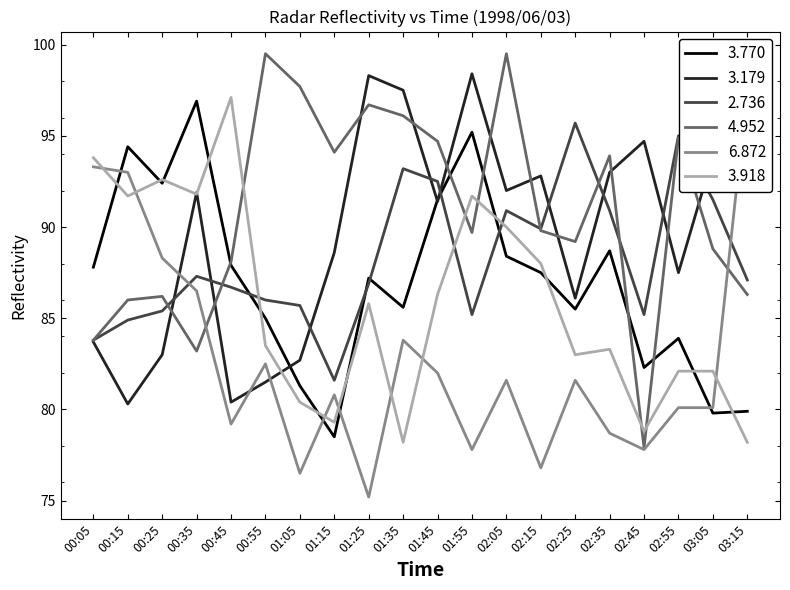

Where does the 3.770 series first go above 87?

00:05